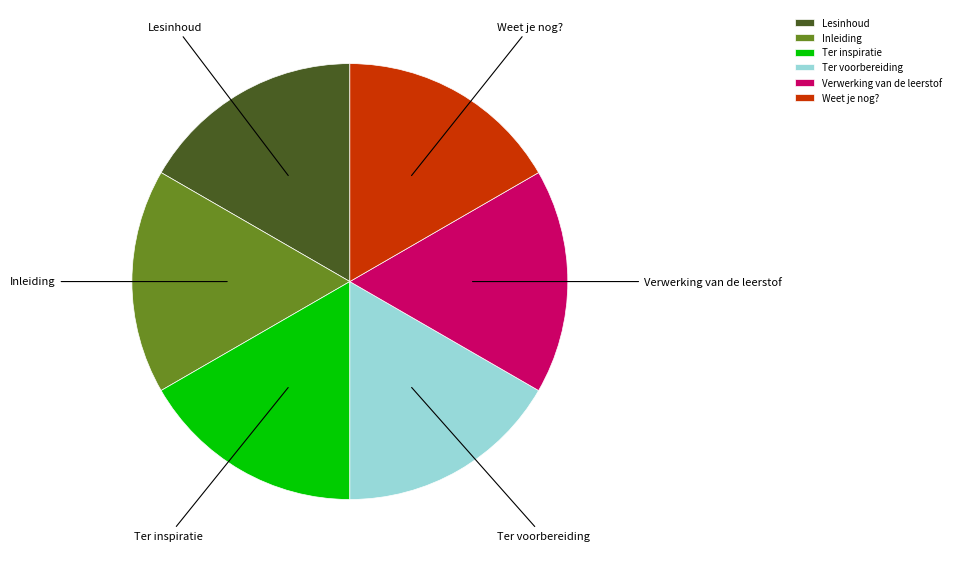

Approximately how many times larger is the value at Ter voorbereiding compared to Weet je nog??

1.0